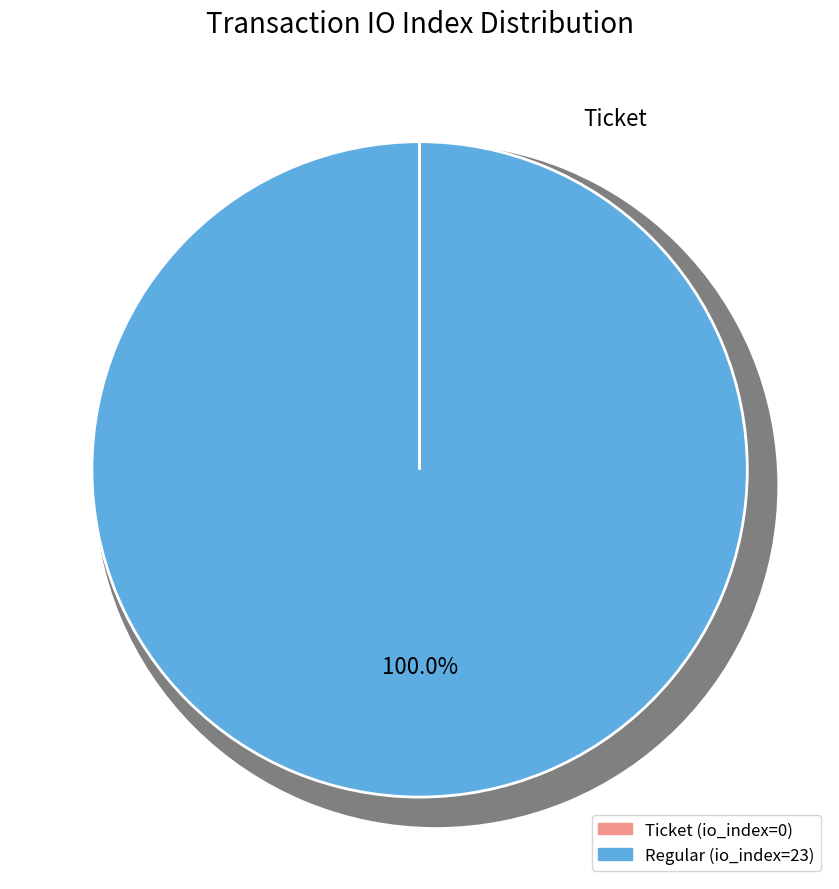

Is it true that Regular is 99% of the pie?

False